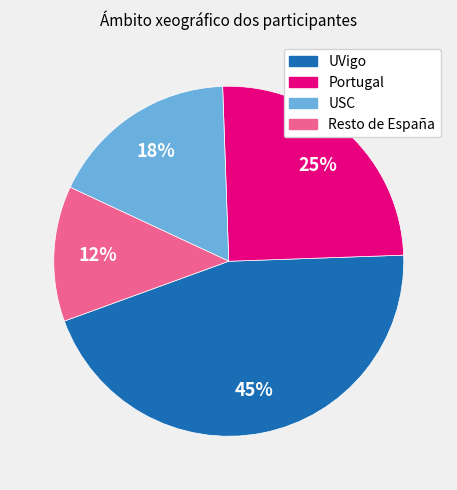

To the nearest percent, what is the combined percentage of USC and Resto de España?

30%